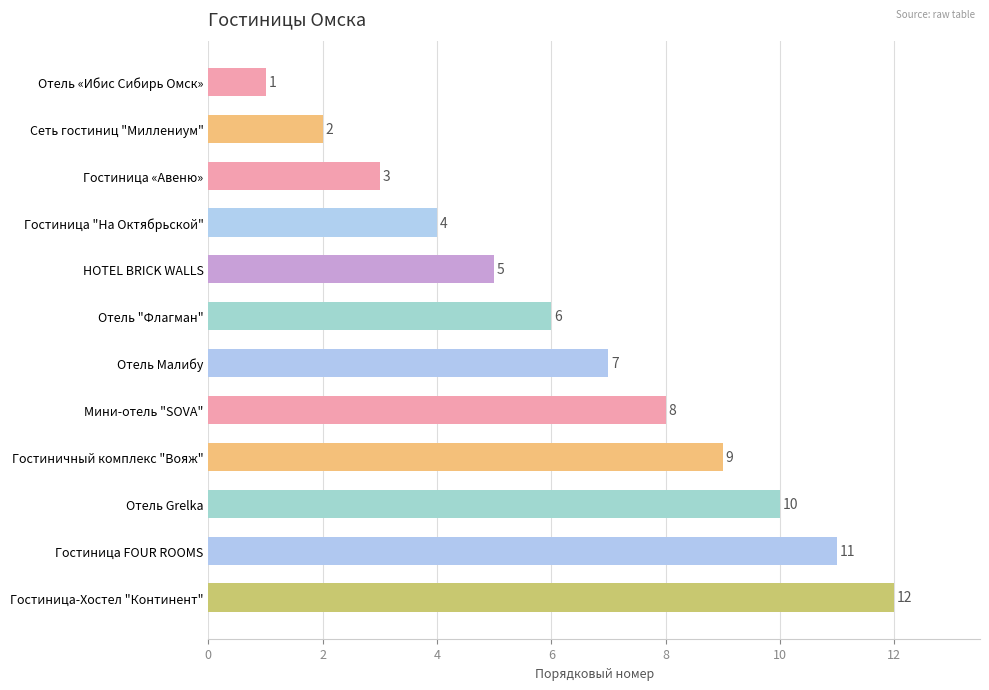

Which has a higher value, Гостиница "На Октябрьской" or Гостиница FOUR ROOMS?

Гостиница FOUR ROOMS